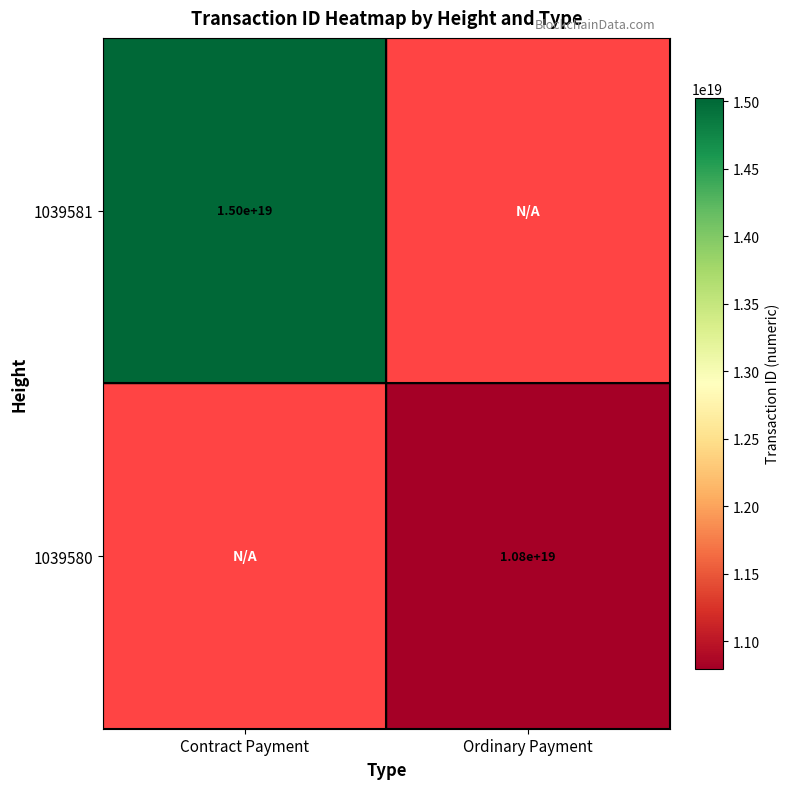

Which label corresponds to the smallest value in the chart?

Ordinary Payment